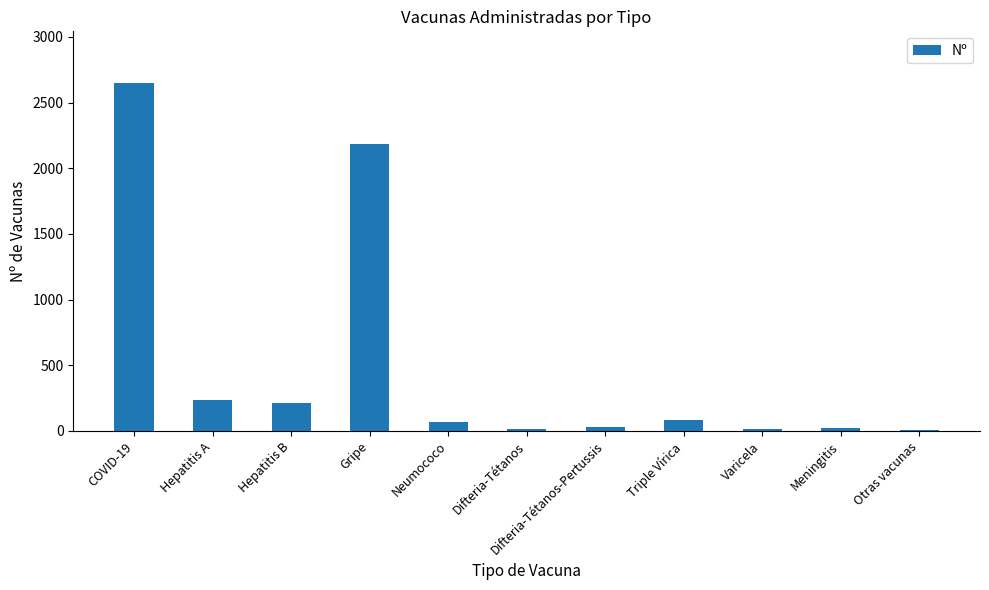

Which category has the highest value across all series?

COVID-19